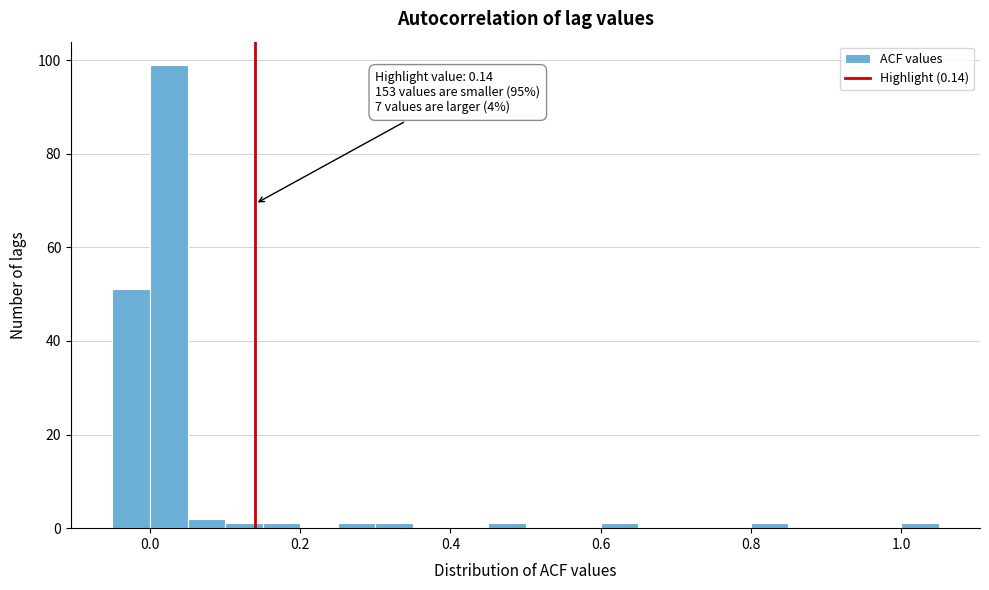

Read against the x-axis, roughly where is the centre of the tallest bar?

0.02